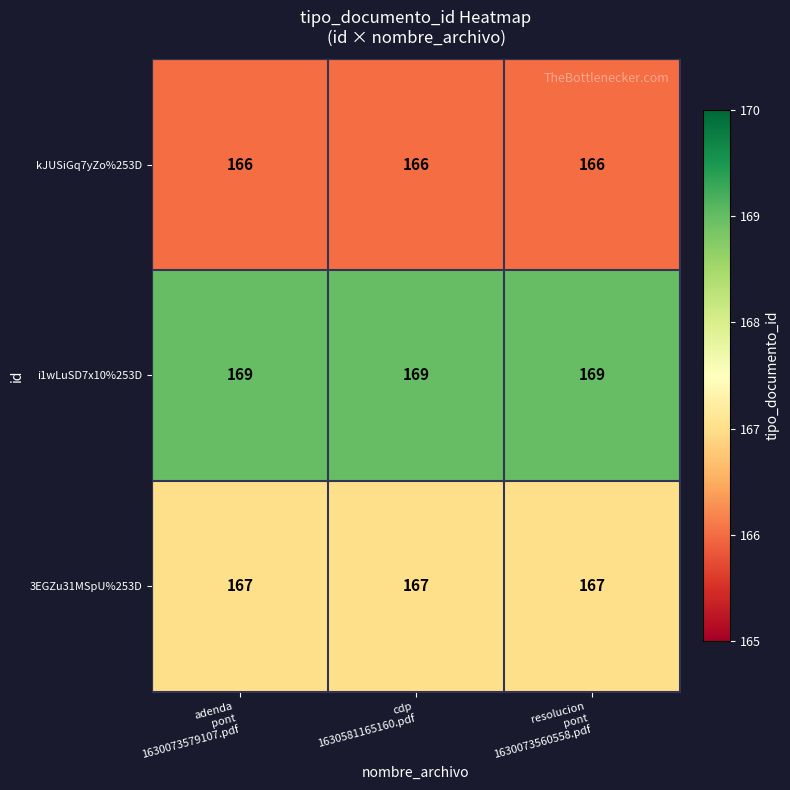

At how many categories does at least one series exceed 166?

3